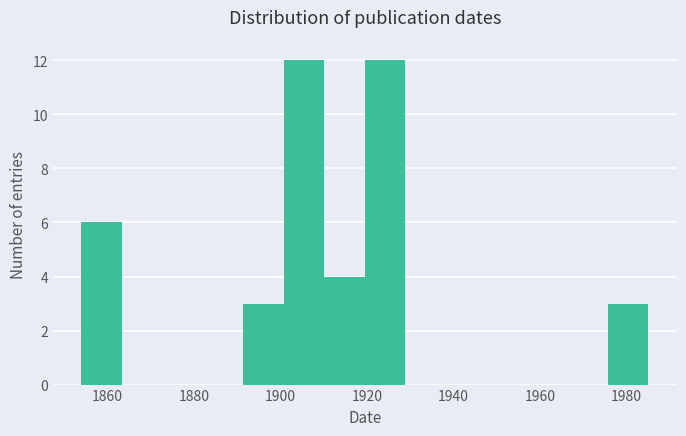

Reading left to right, list every bar in this chart as the range it spans on the x-axis followed by its height. Neither the bar edges nor the heights are printed on the chart, so give them approximately, as read against the axes.

1854 to 1864: 6
1864 to 1872: 0
1872 to 1882: 0
1882 to 1892: 0
1892 to 1900: 3
1900 to 1910: 12
1910 to 1920: 4
1920 to 1928: 12
1928 to 1938: 0
1938 to 1948: 0
1948 to 1956: 0
1956 to 1966: 0
1966 to 1976: 0
1976 to 1986: 3